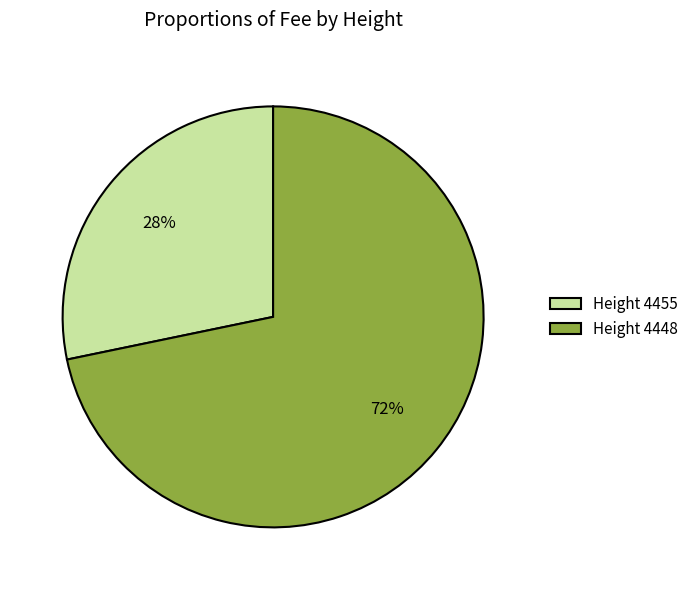

The Height 4448 slice represents 72% of the pie. True or false?

True